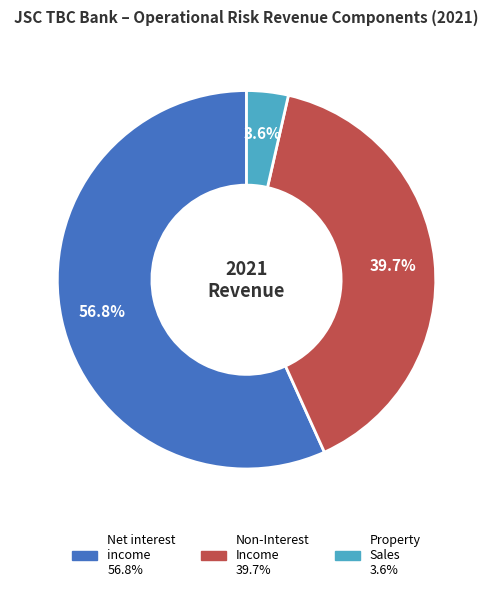

Does any single category account for the majority?

Yes